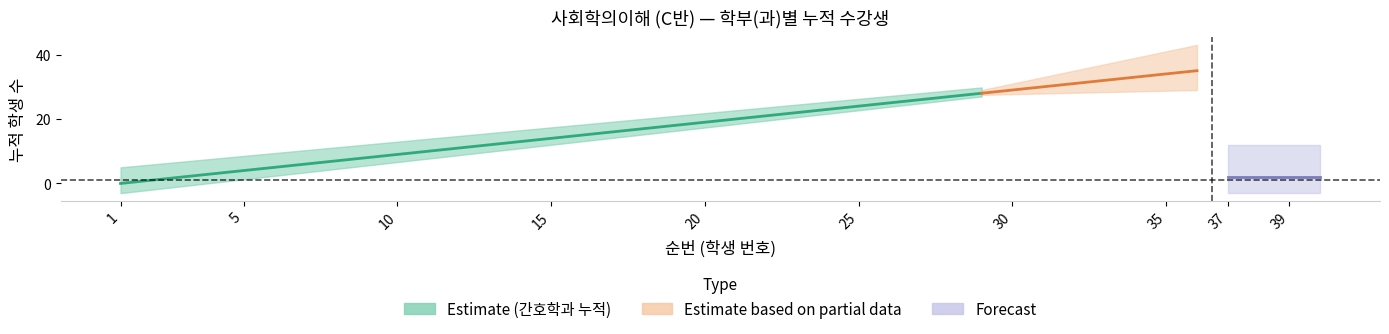

Is this an area chart (filled region under the line)?

No